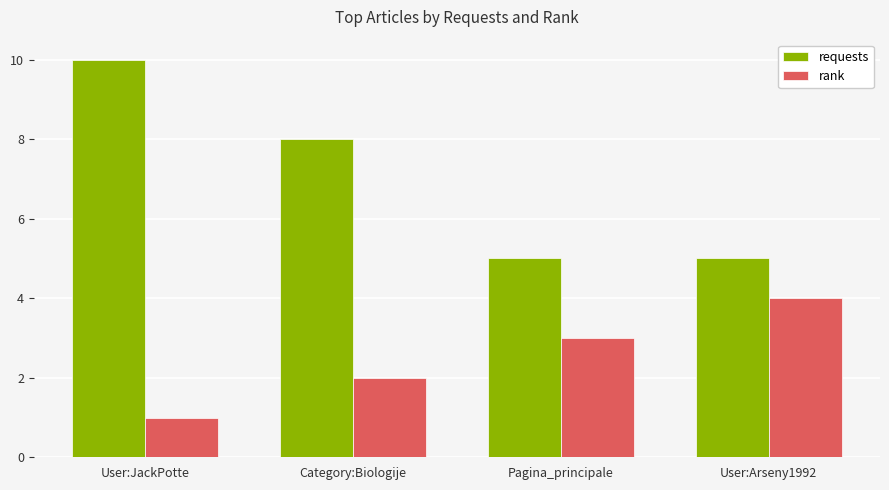

List the series in order of their peak value, lowest first.

rank, requests